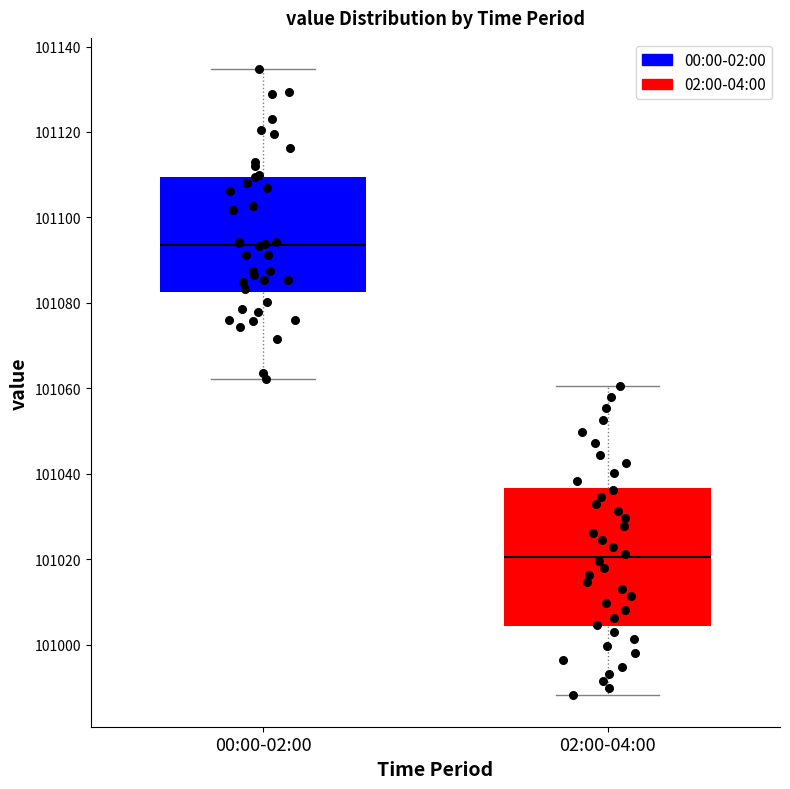

Where does the median line of the box for 02:00-04:00 sit on the y-axis? The values are not printed on the chart, so give them approximately, as read against the axis.

101020